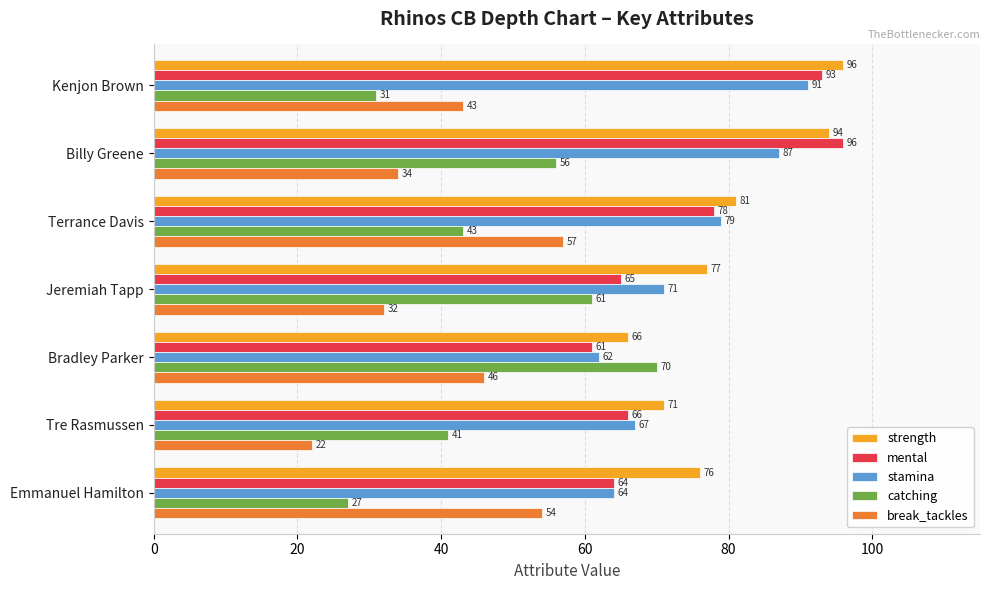

At which label is mental closest to 78?

Terrance Davis